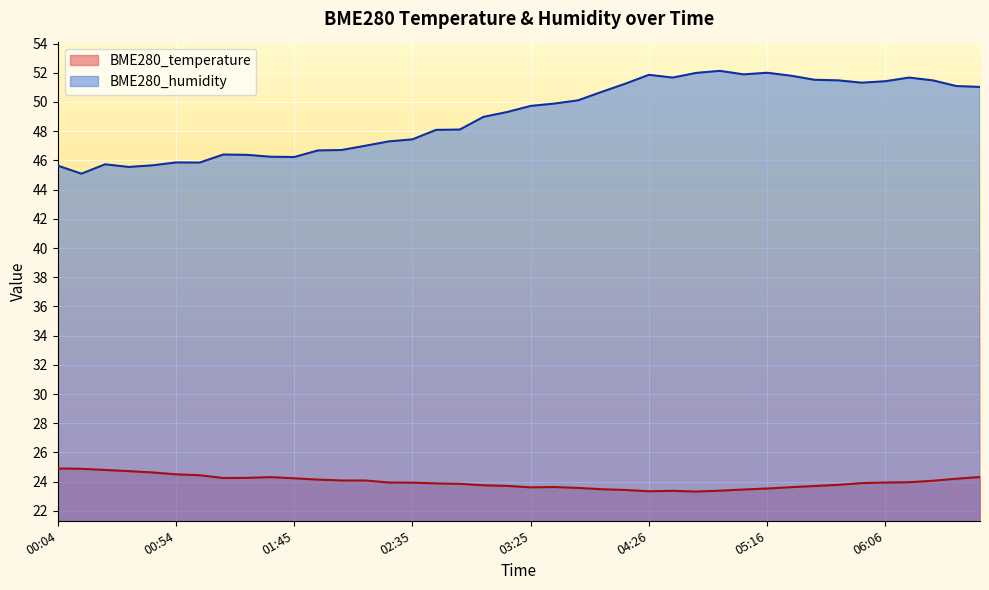

List the series in order of their overall mean, highest first.

BME280_humidity, BME280_temperature